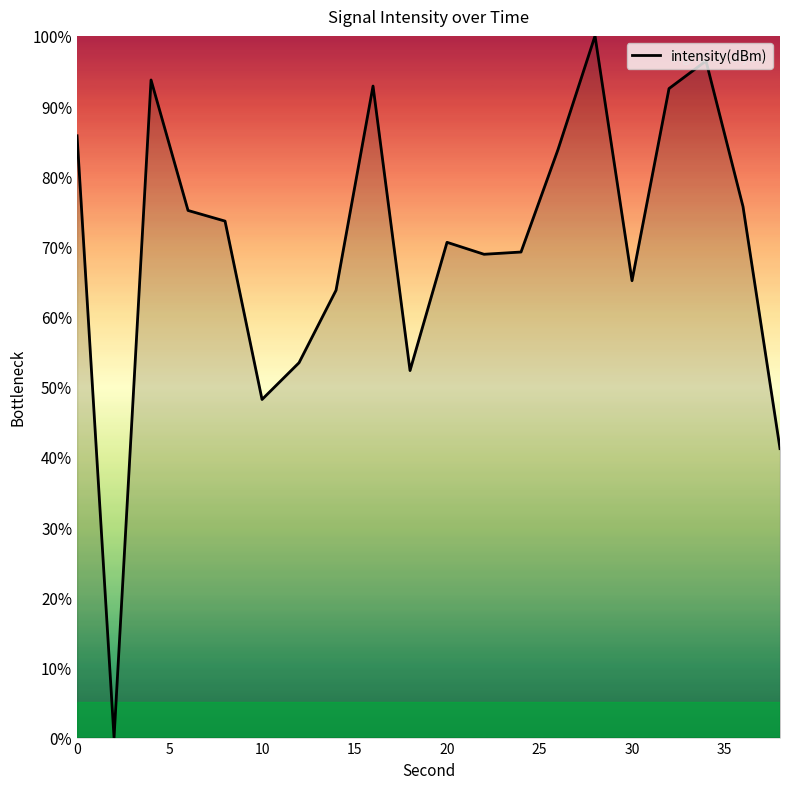

What is the difference between the maximum and minimum values?

100.0